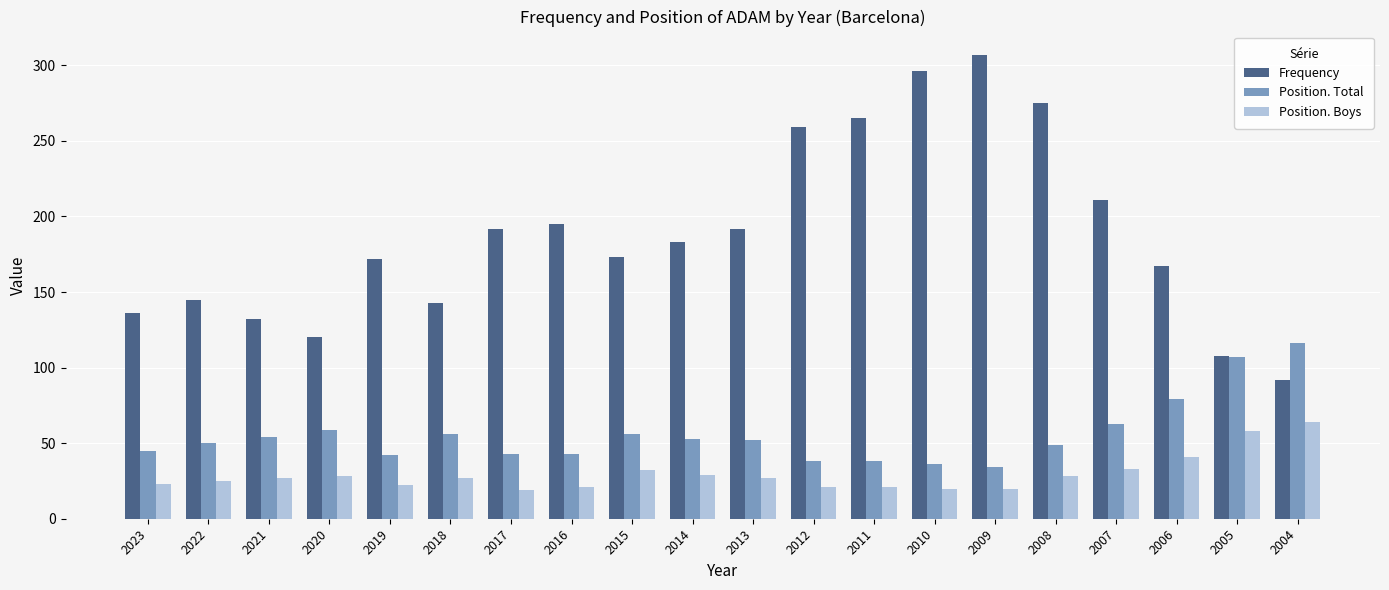

The value of Frequency at 2022 is 74. True or false?

False